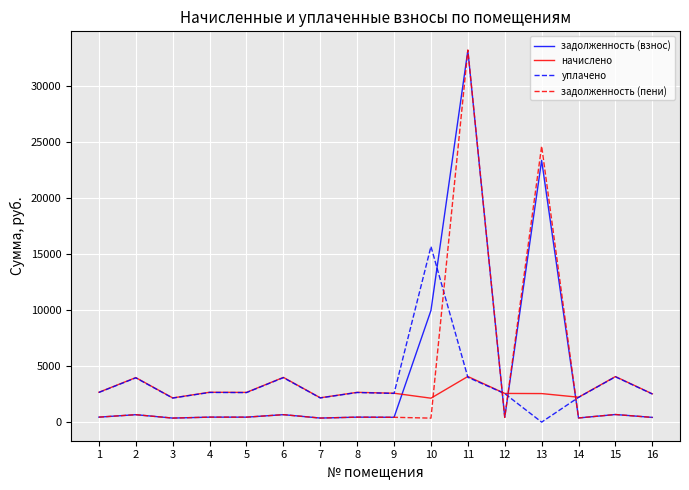

Does the chart have visible grid lines?

Yes